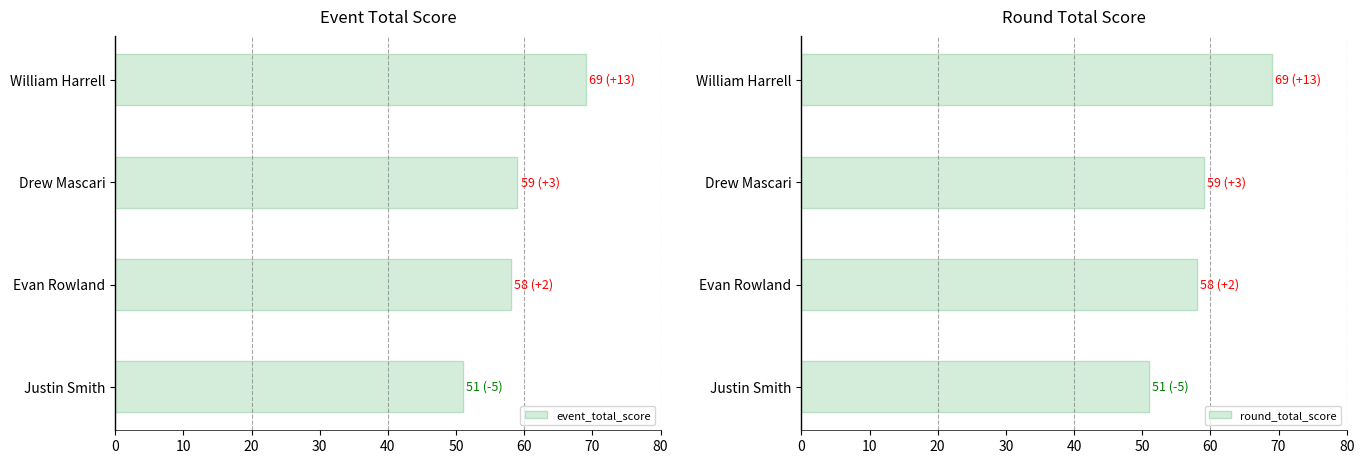

At which label does round_total_score reach its minimum?

Justin Smith